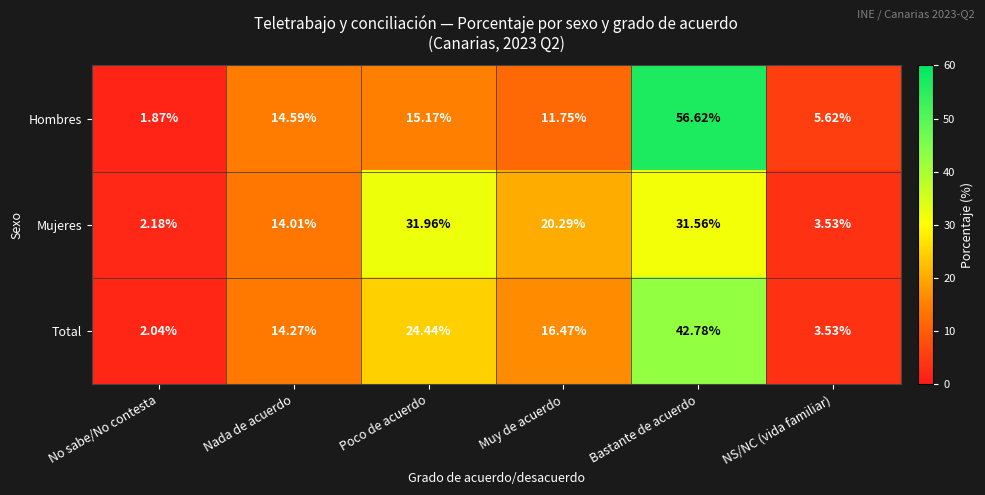

What is the maximum value shown in the chart?

56.6